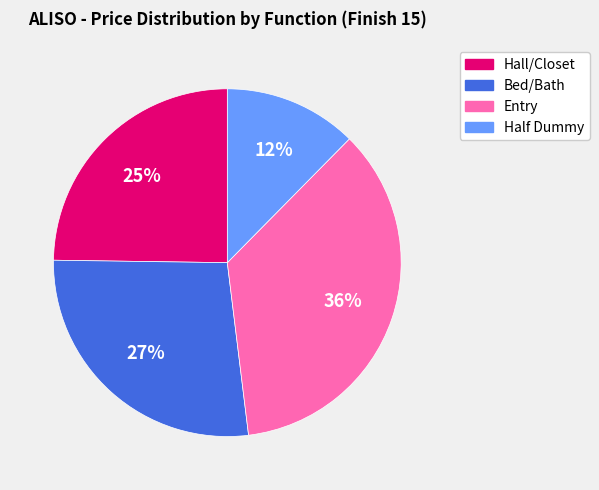

What is the largest slice in the pie chart?

Entry